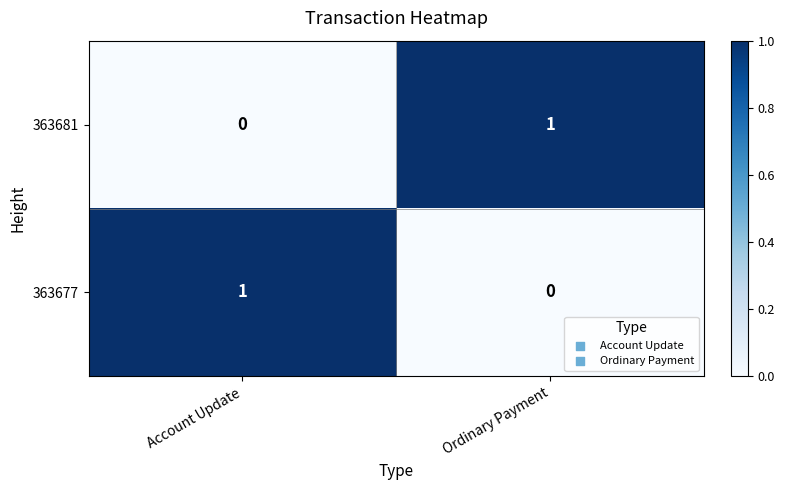

Is the value of 363681 at Ordinary Payment greater than the value of 363677 at Ordinary Payment?

Yes